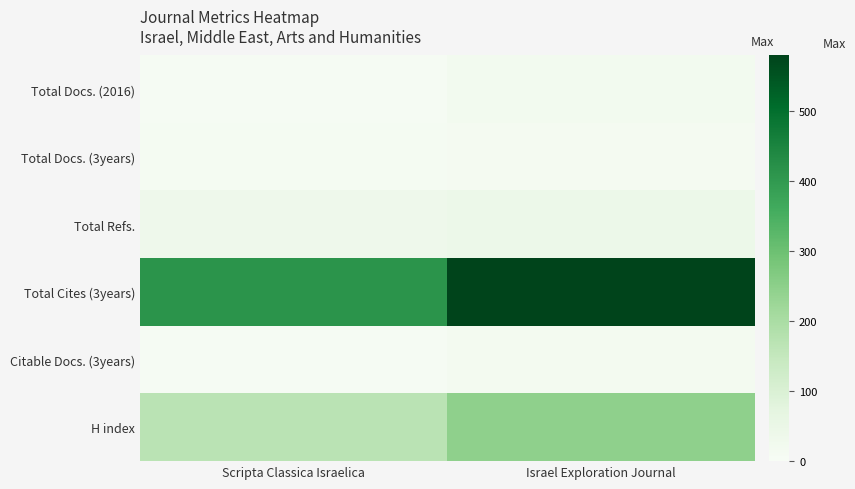

What is the minimum value shown in the chart?

5